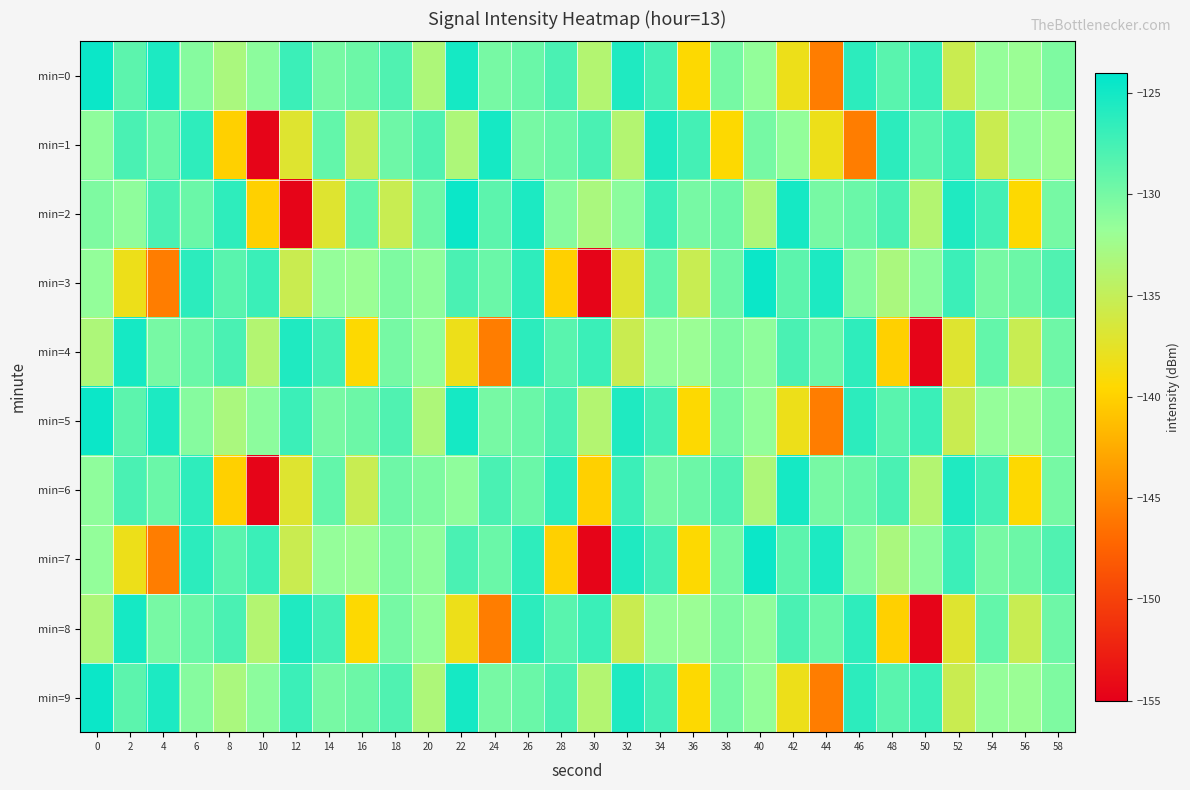

Between 16 and 52, which is larger?

16